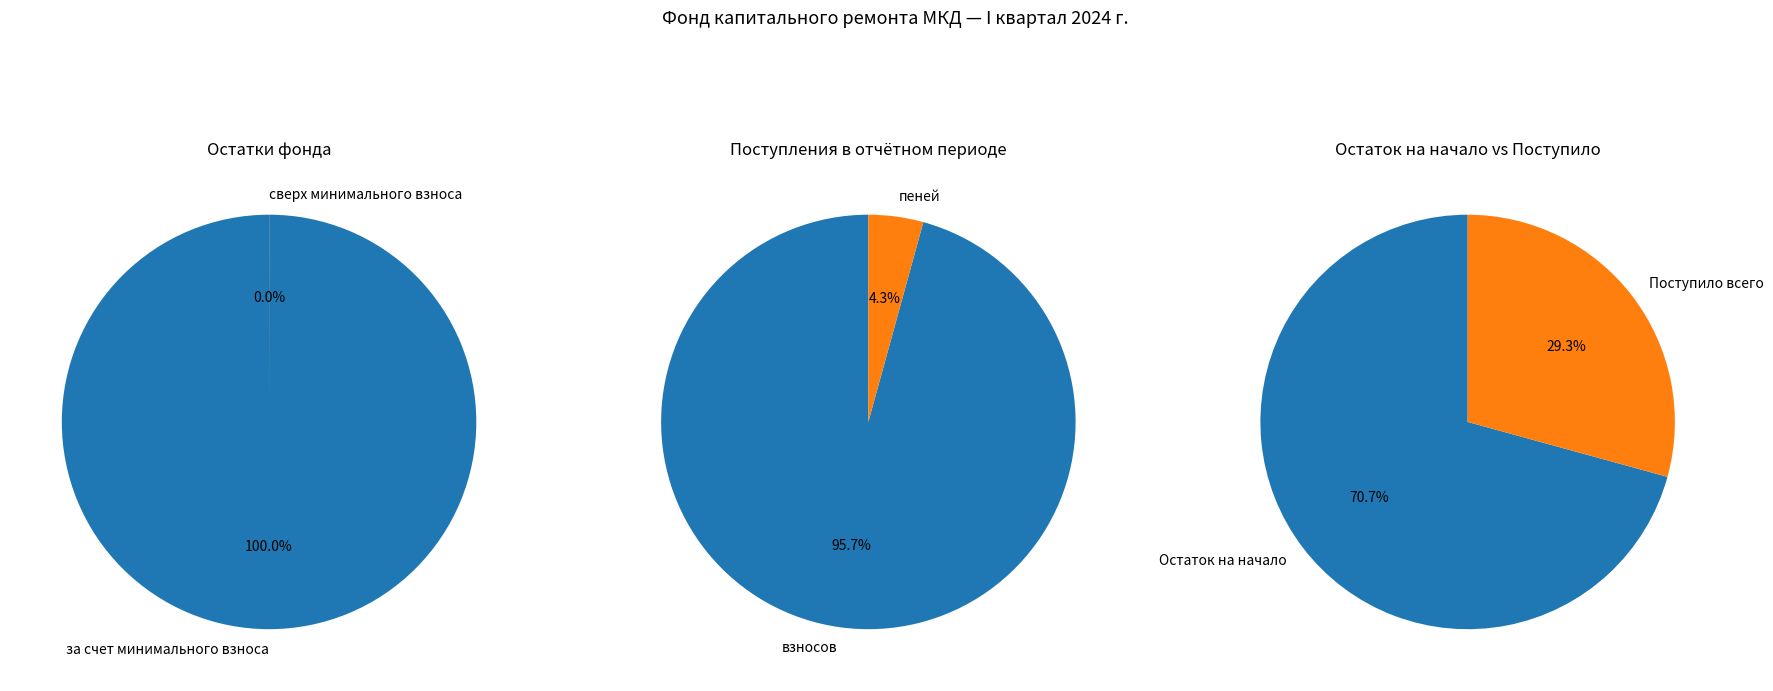

Combined, do за счет минимального взноса and сверх минимального размера взноса account for over 50%?

Yes